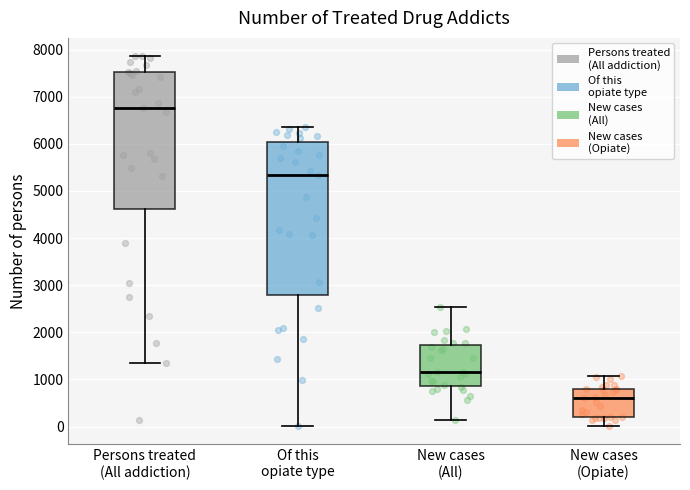

Comparing the boxes themselves (not the whiskers), which one is the tallest?

Of this opiate type